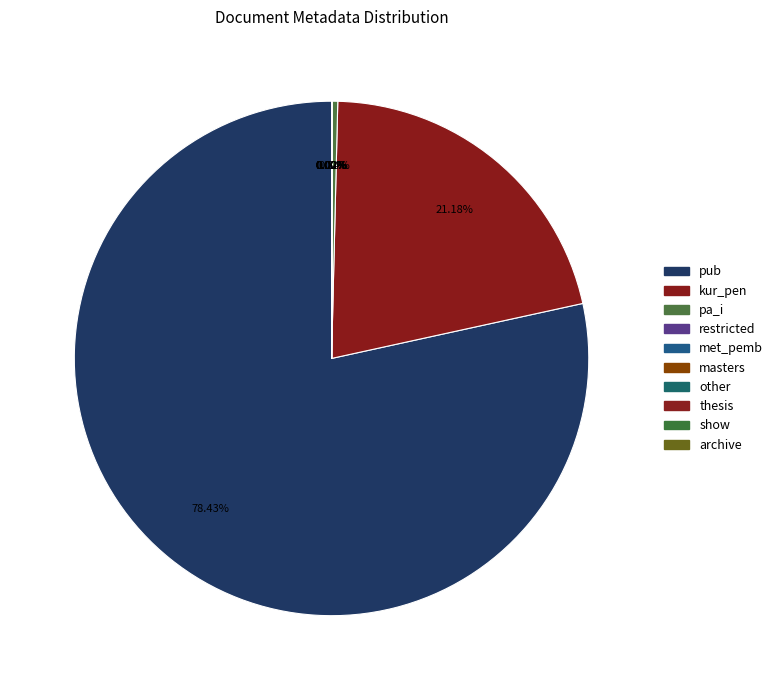

How many slices are in this pie chart?

10